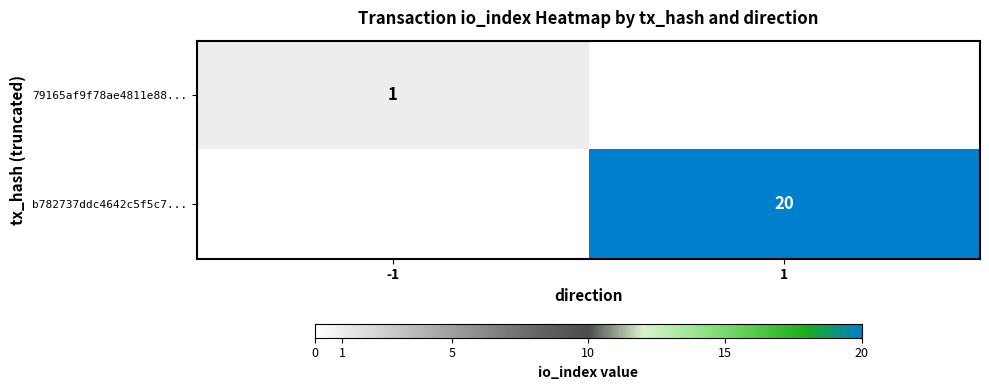

The value of 79165af9f78ae4811e88... at -1 is 1. True or false?

True